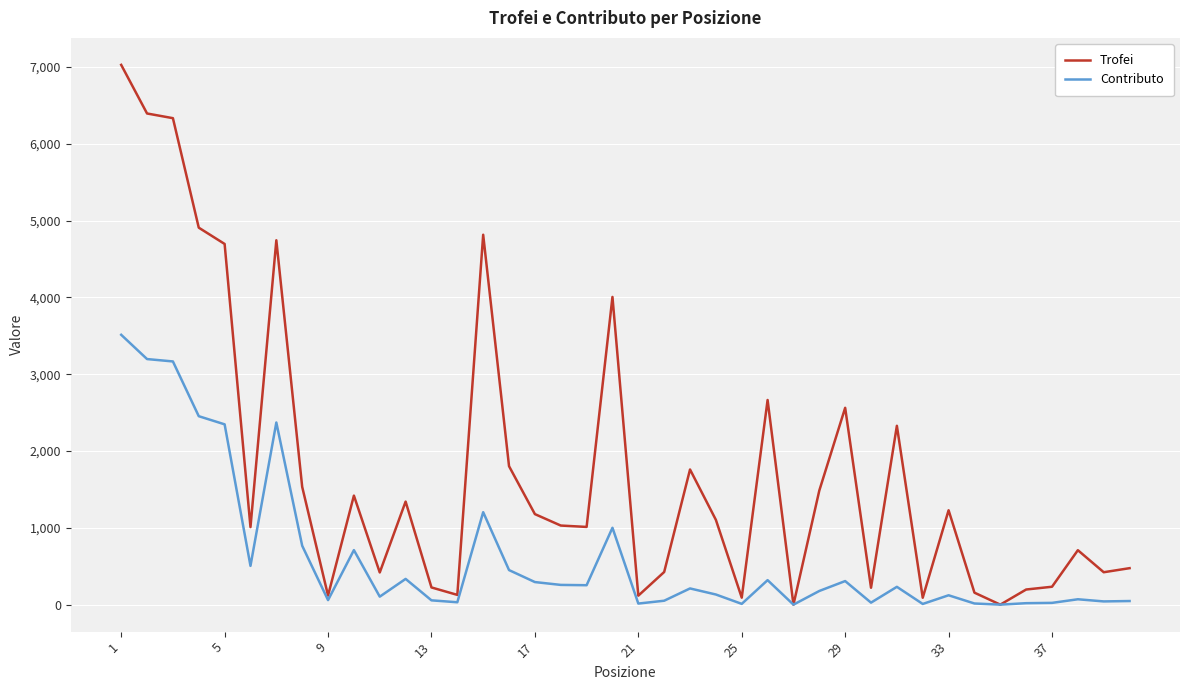

Rank the series by their maximum value, from highest to lowest.

Trofei, Contributo